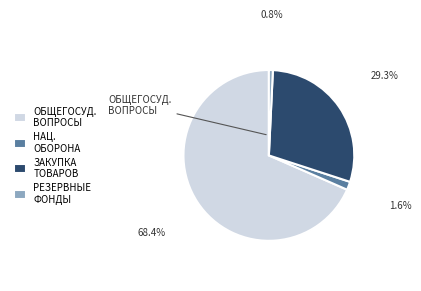

Between НАЦ. ОБОРОНА and ОБЩЕГОСУД. ВОПРОСЫ, which is larger?

ОБЩЕГОСУД. ВОПРОСЫ